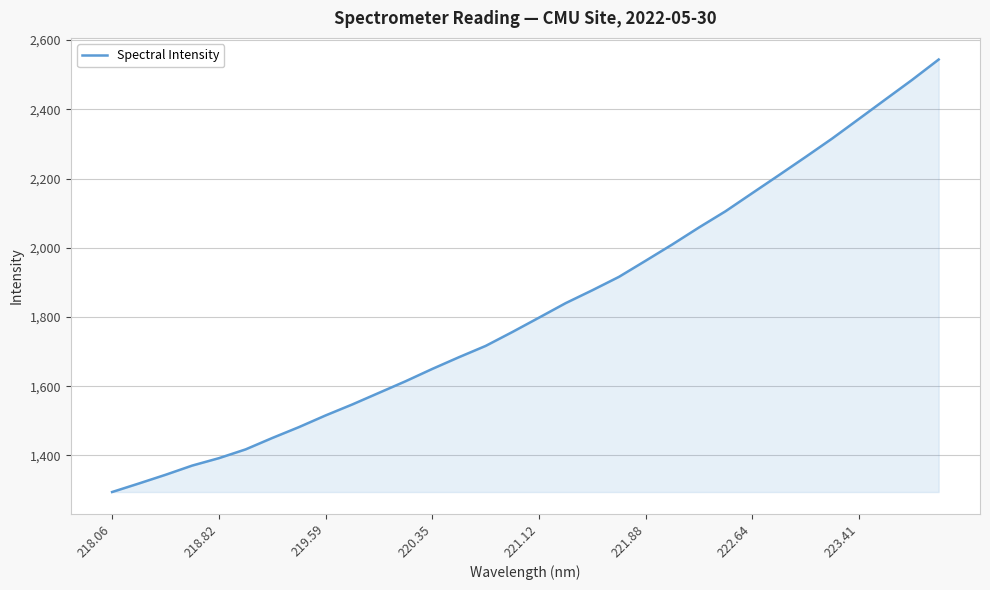

How many values exceed 1798?

16